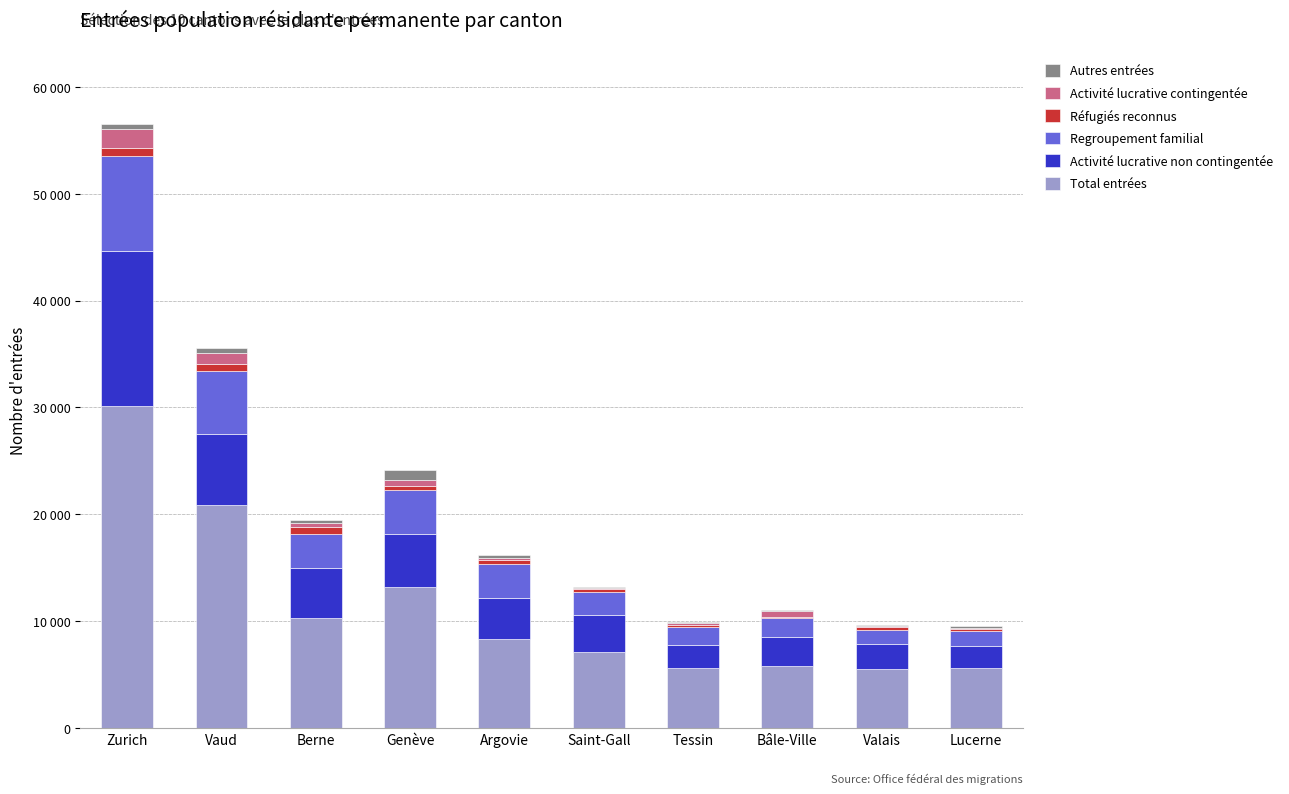

What is the sum of the Regroupement familial values at Saint-Gall and Valais?

3452